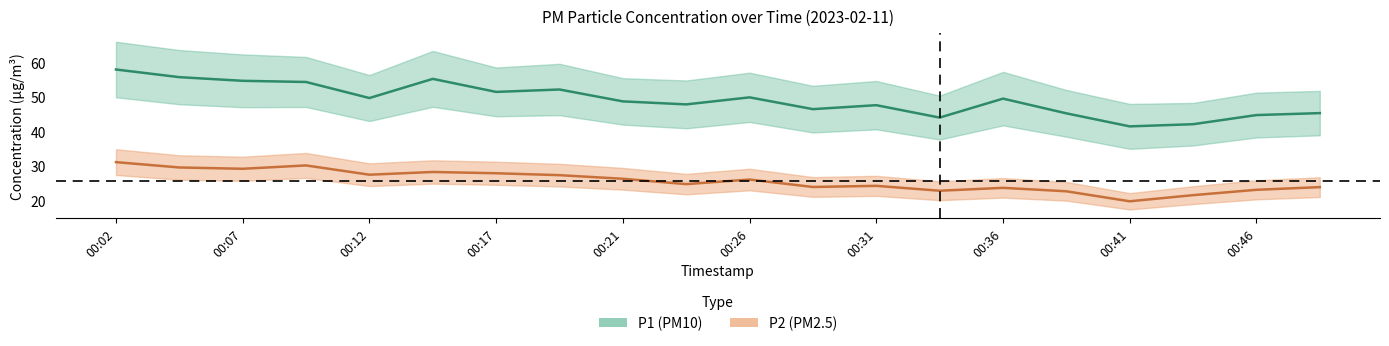

The P1 series shows 97.5 at 00:02. True or false?

False